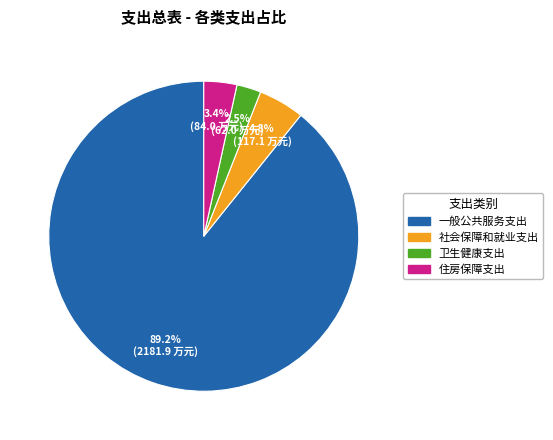

How many segments does this pie chart have?

4